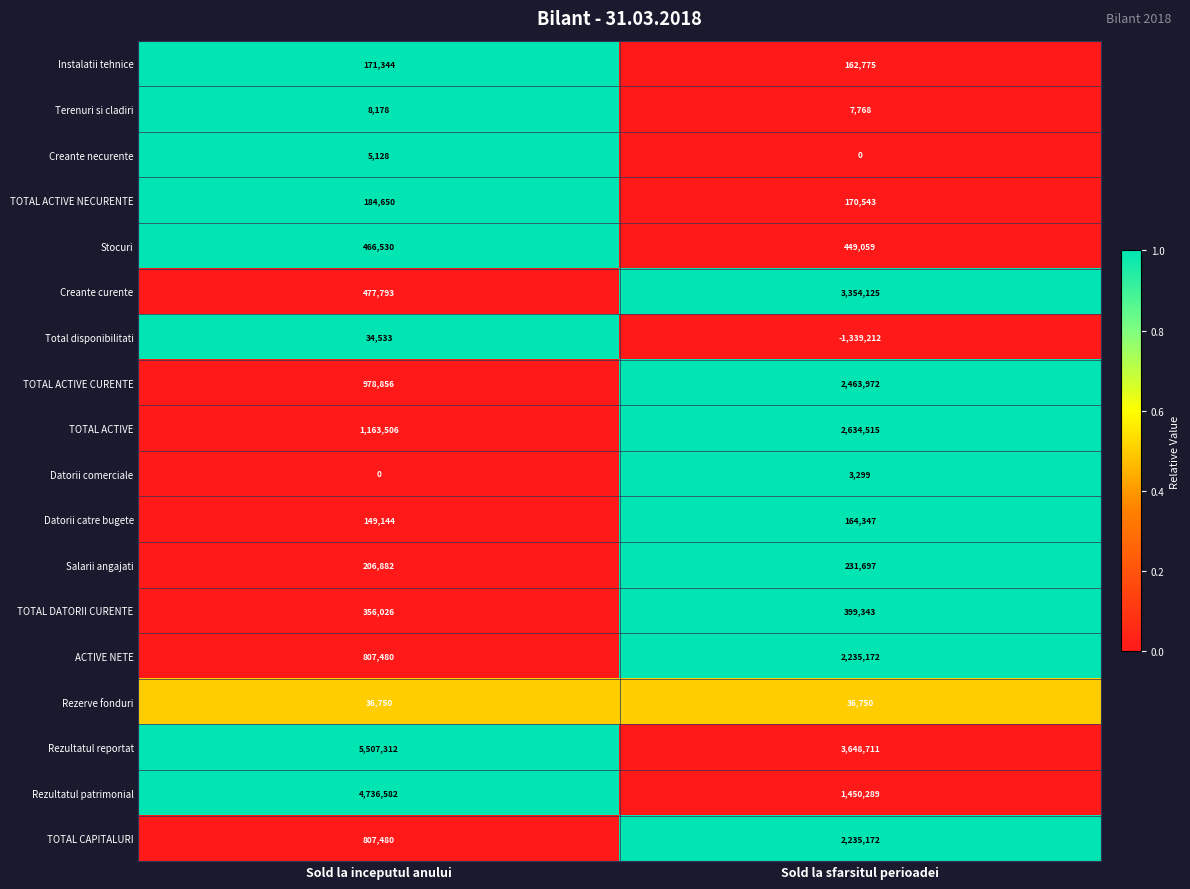

True or false: Creante curente has a value of 5179285 at Sold la sfarsitul perioadei.

False